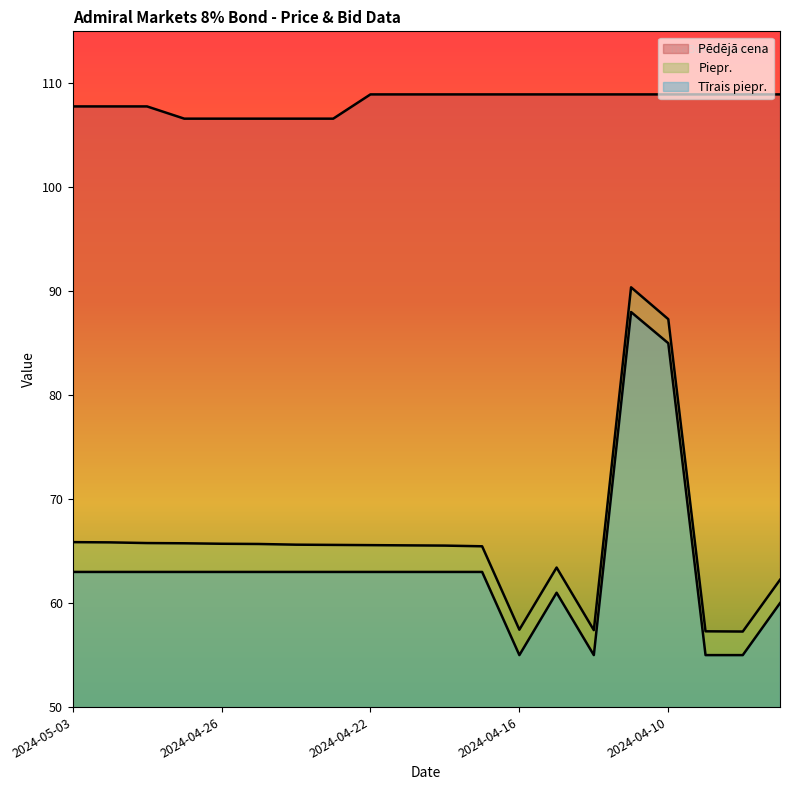

How many values in the Tīrais piepr. series are below 63?

6